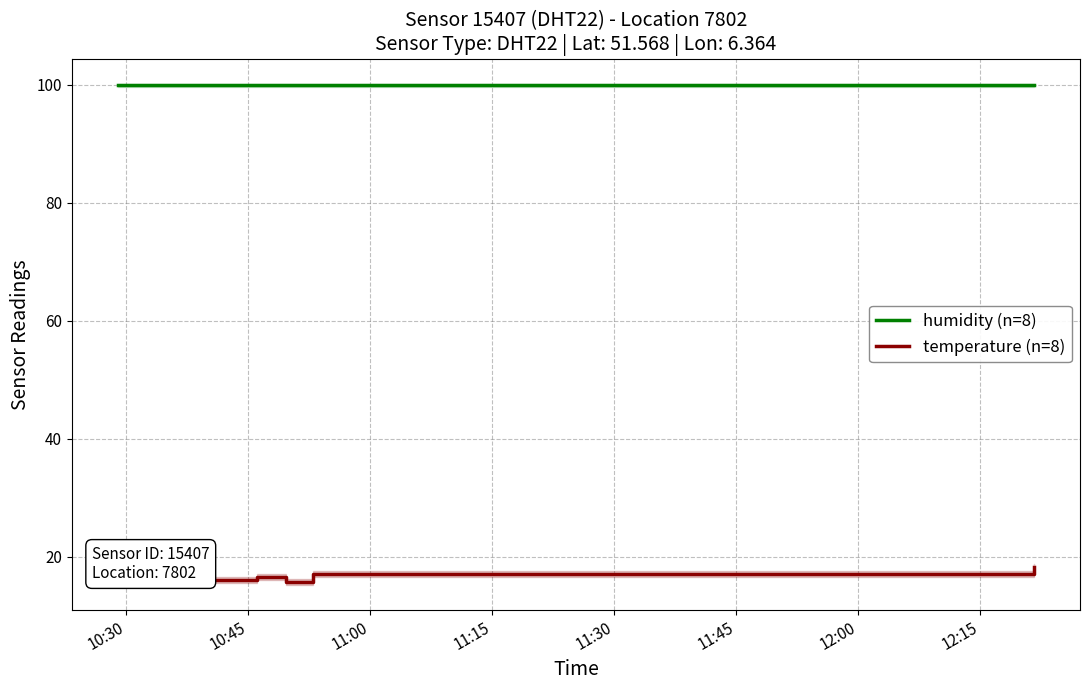

True or false: temperature (n=8) and humidity (n=8) intersect in this chart.

False